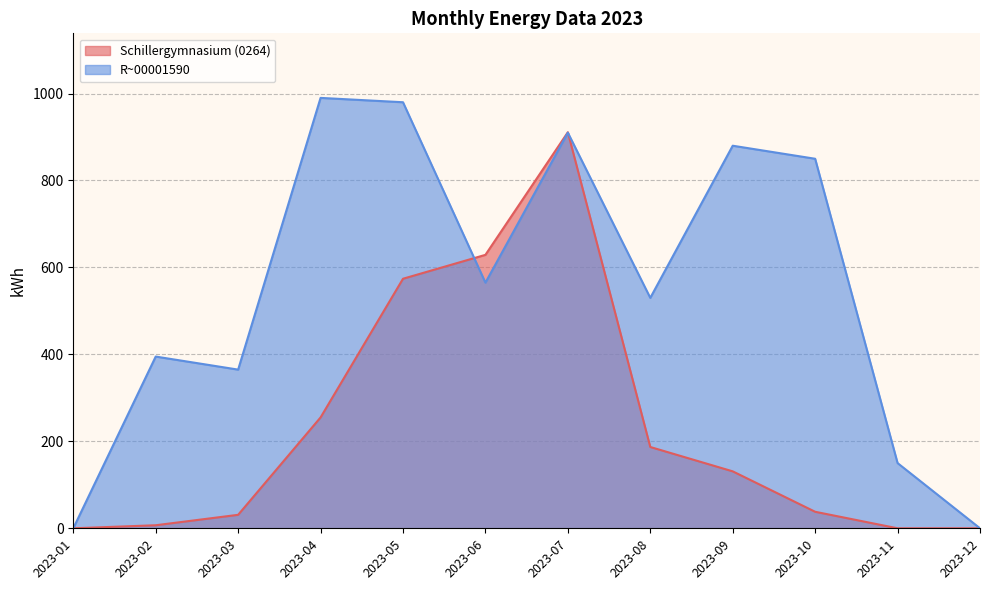

Which series has the largest total across all categories?

R~00001590